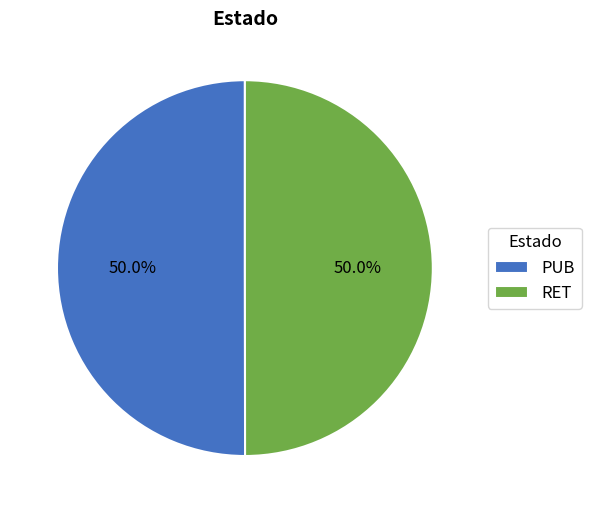

What percentage do RET and PUB together represent?

100.0%